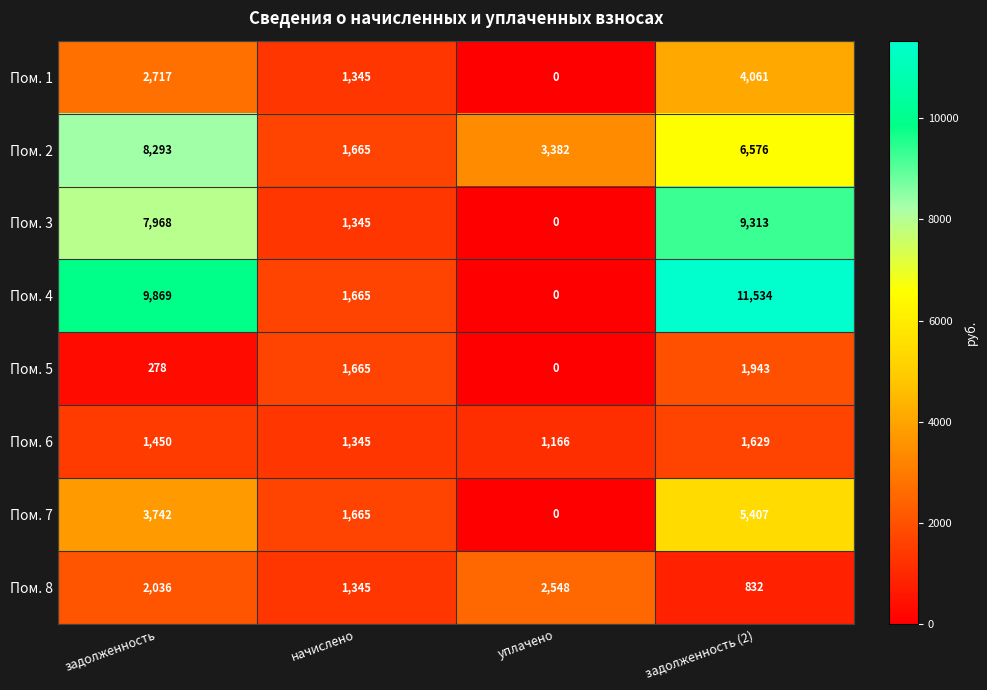

Read the Пом. 5 value at задолженность, to the nearest 50.

300